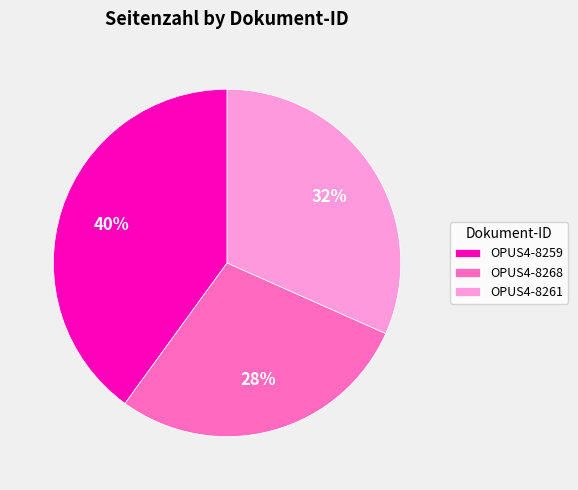

The OPUS4-8261 slice represents 25% of the pie. True or false?

False